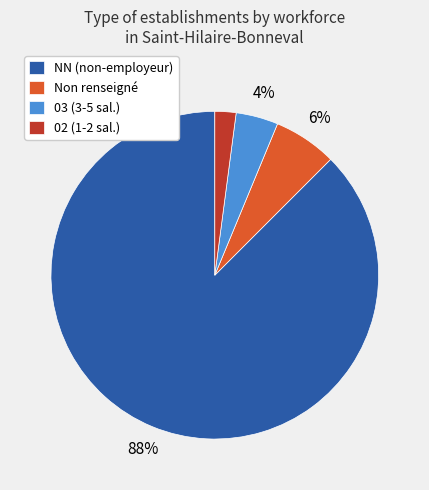

How many segments does this pie chart have?

4